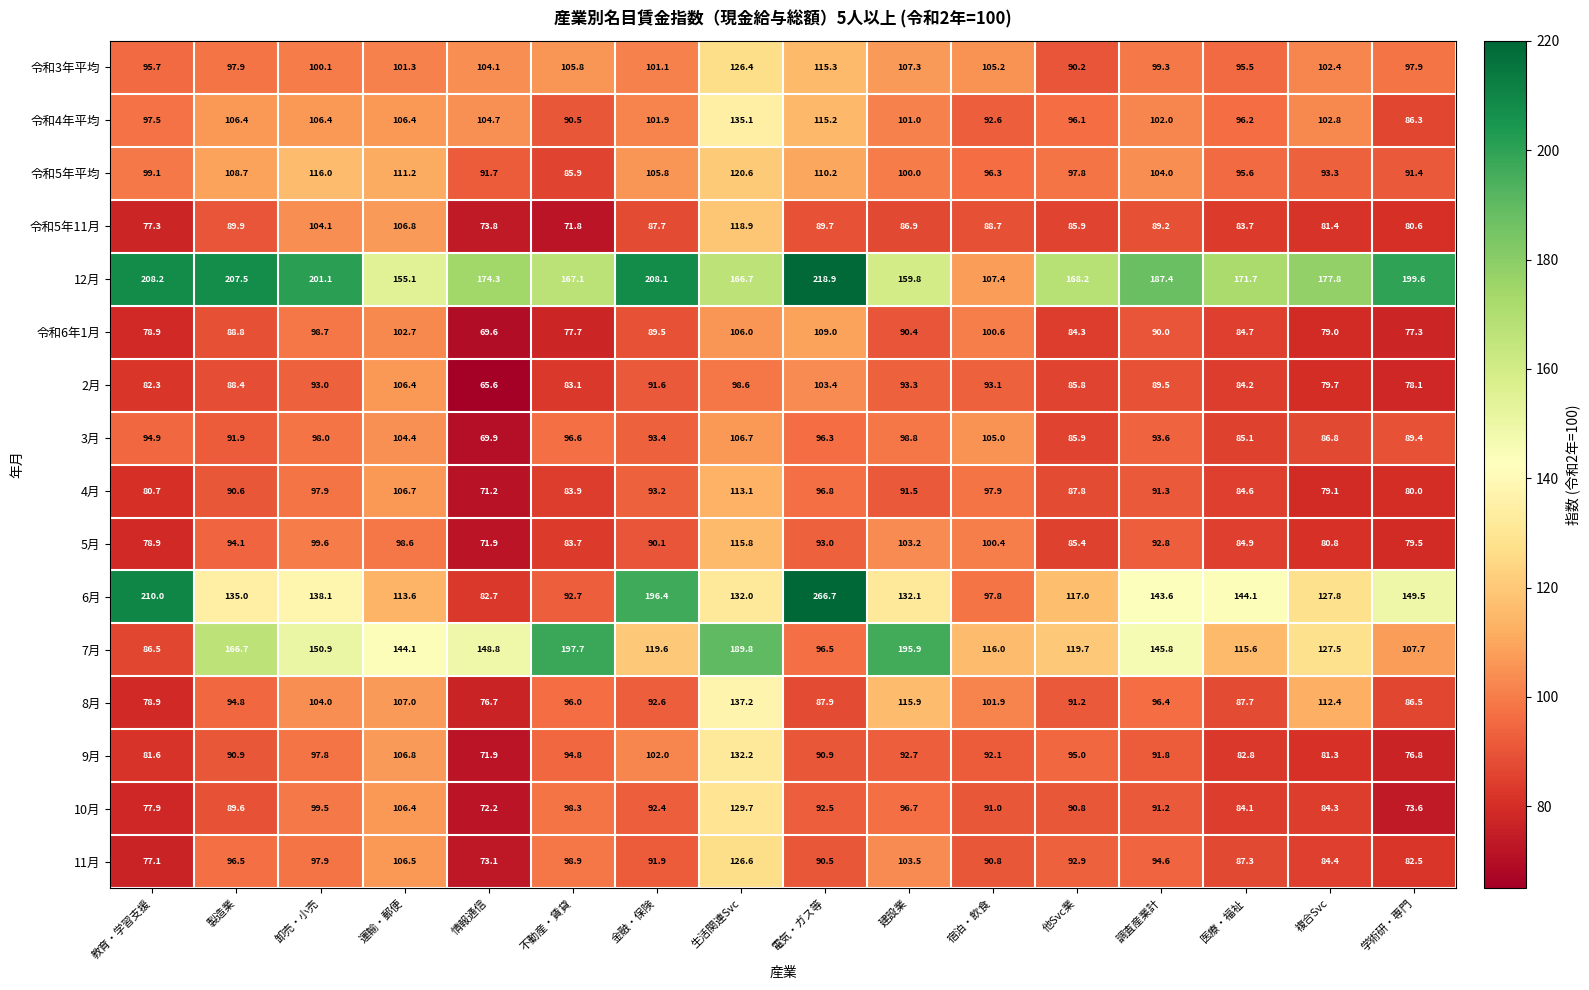

Which series has the widest spread of values?

6月